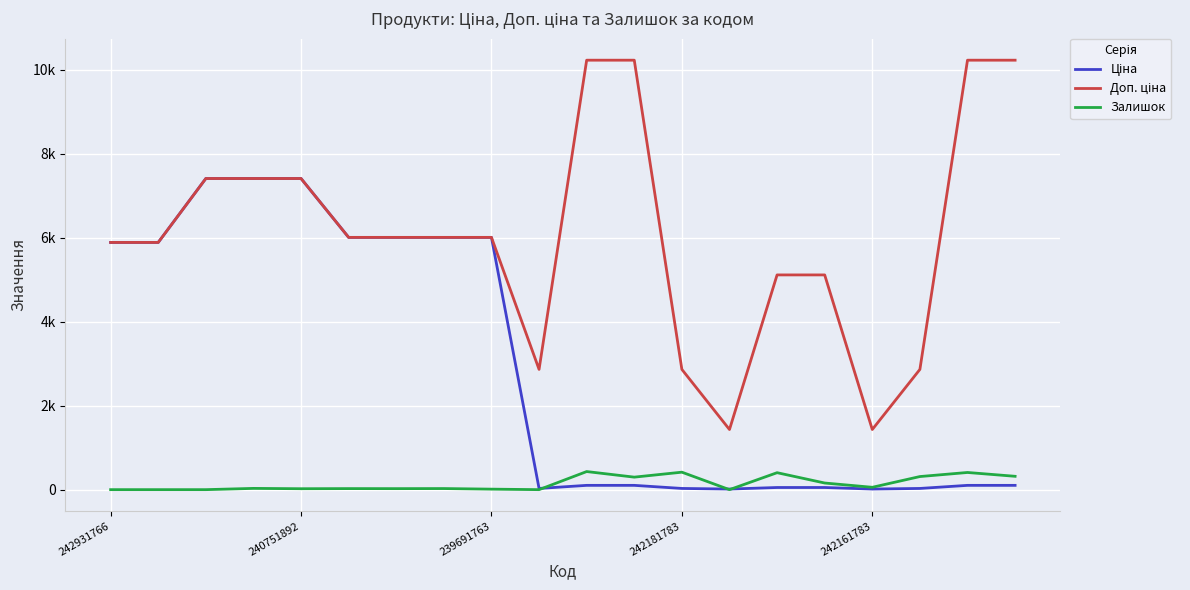

Does the chart display data point markers on the line(s)?

No